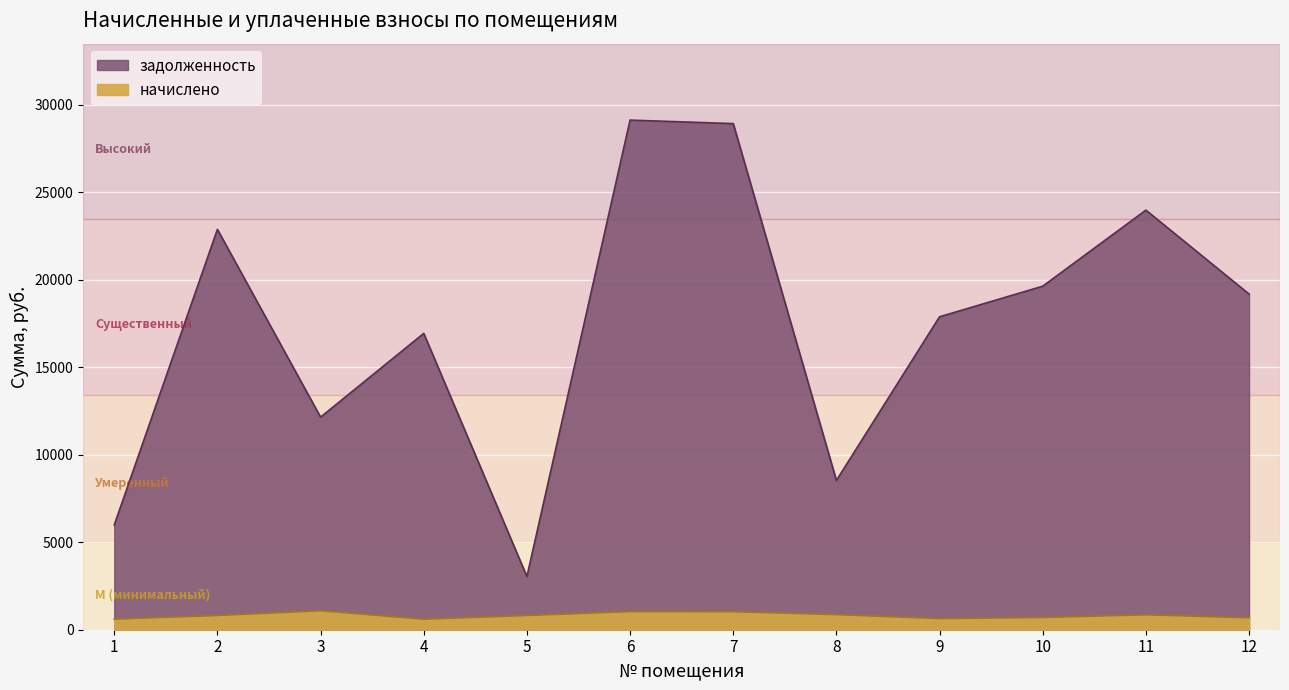

In задолженность, how many points are higher than both neighbors (excluding endpoints)?

4